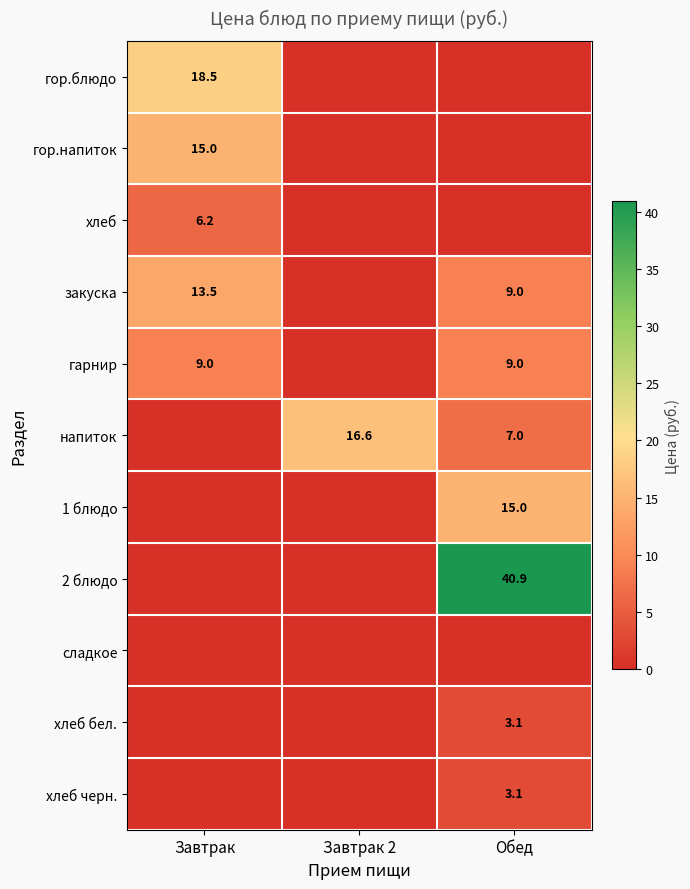

Is the value of хлеб at Завтрак greater than the value of 1 блюдо at Обед?

No